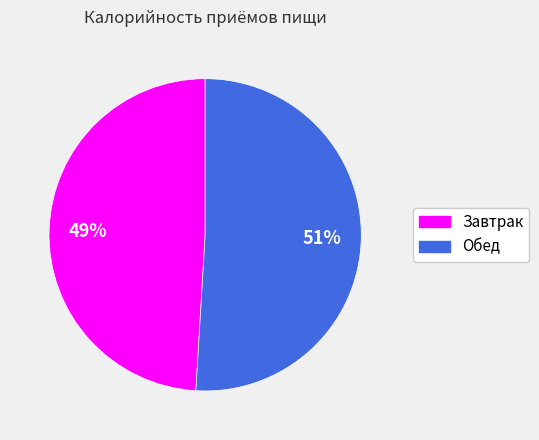

What percentage is the Обед slice, to the nearest percent?

51%